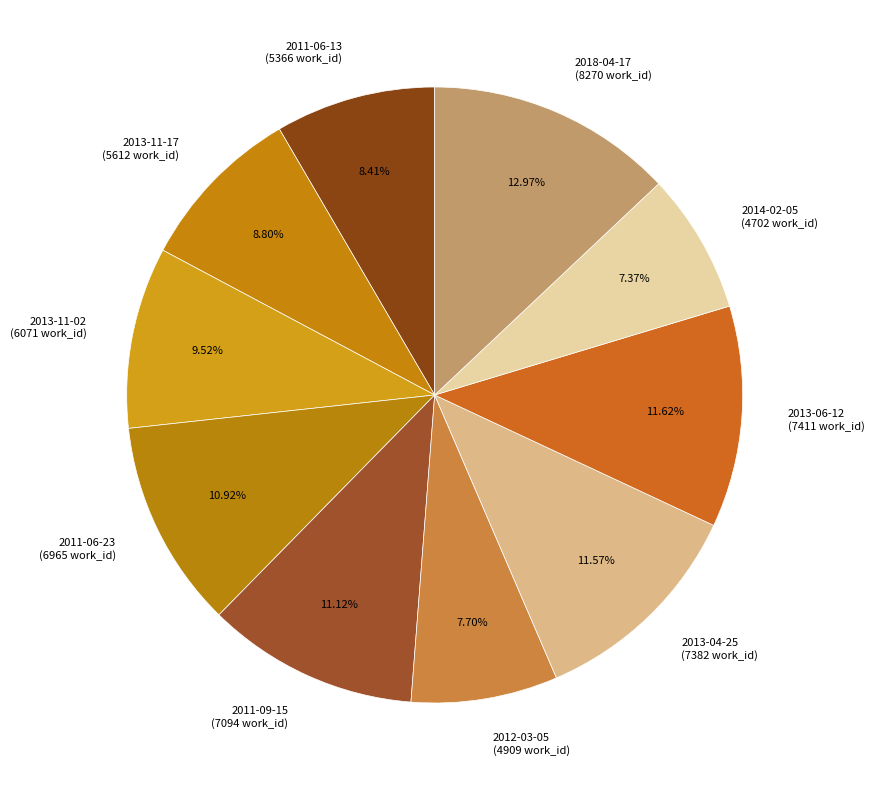

Does any single category account for the majority?

No